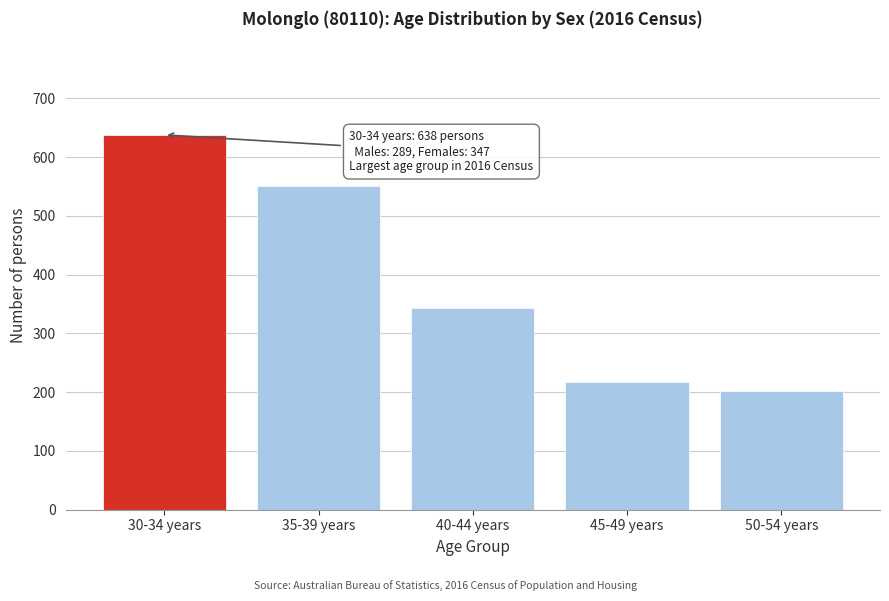

Reading left to right, list all the values displayed in this chart.

30-34 years=638	35-39 years=551	40-44 years=344	45-49 years=218	50-54 years=202